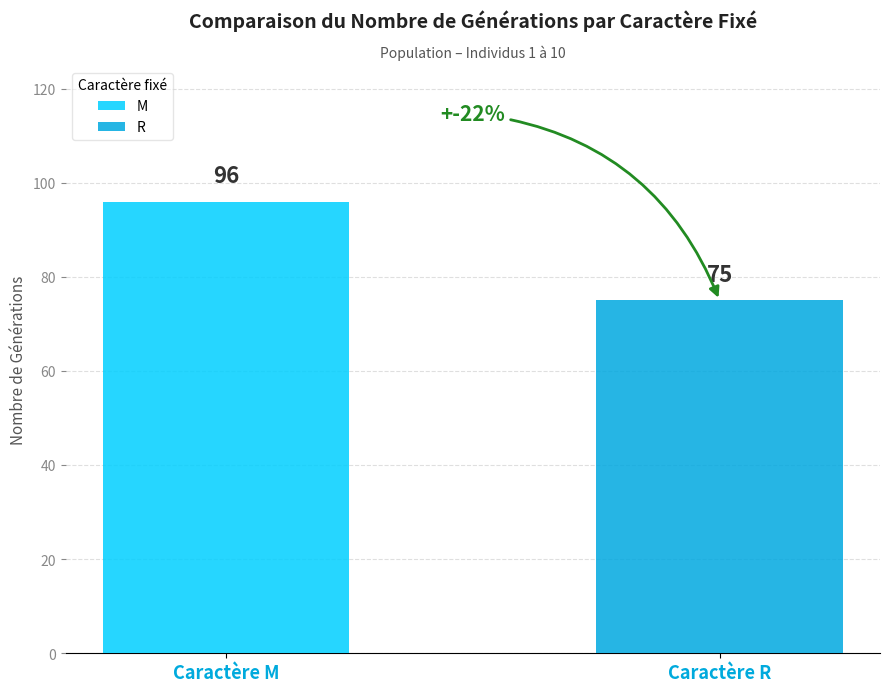

Which series has the largest range (max minus min)?

M